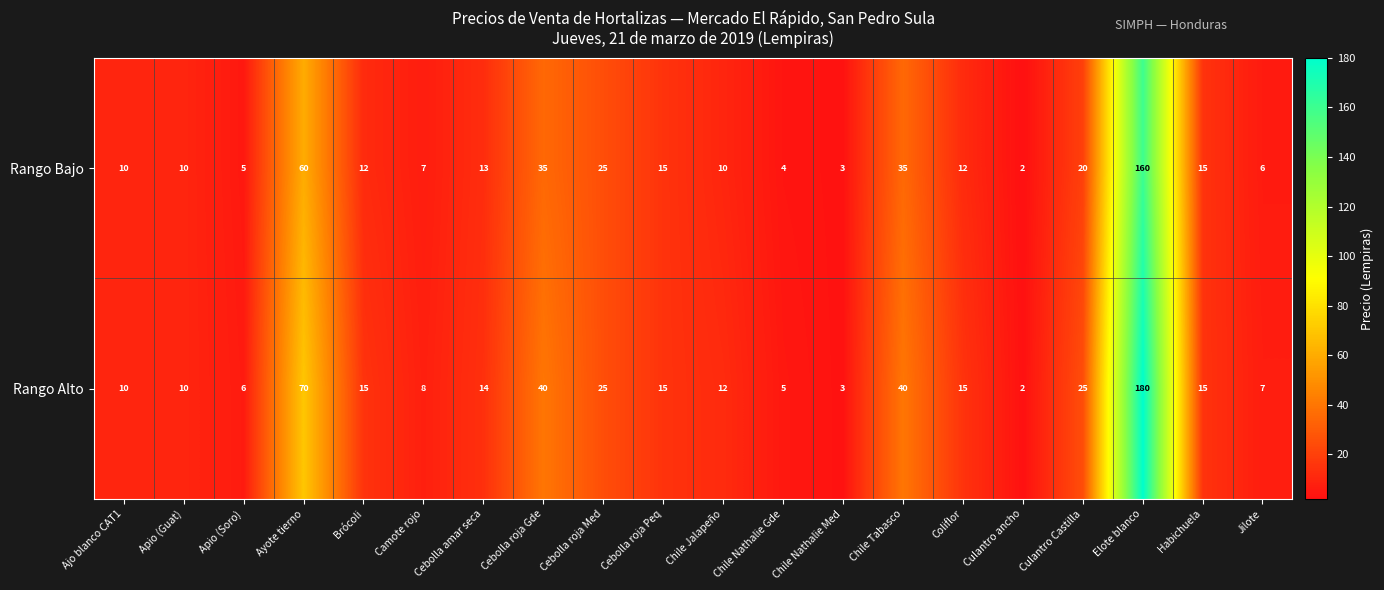

True or false: Rango Alto has a value of 19 at Chile Tabasco.

False